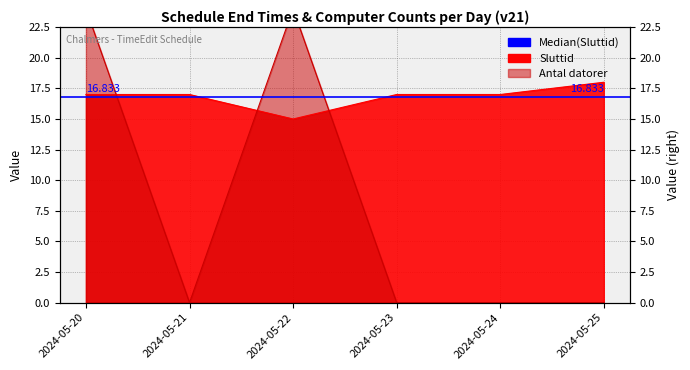

What is the sum of all Antal datorer values?

48